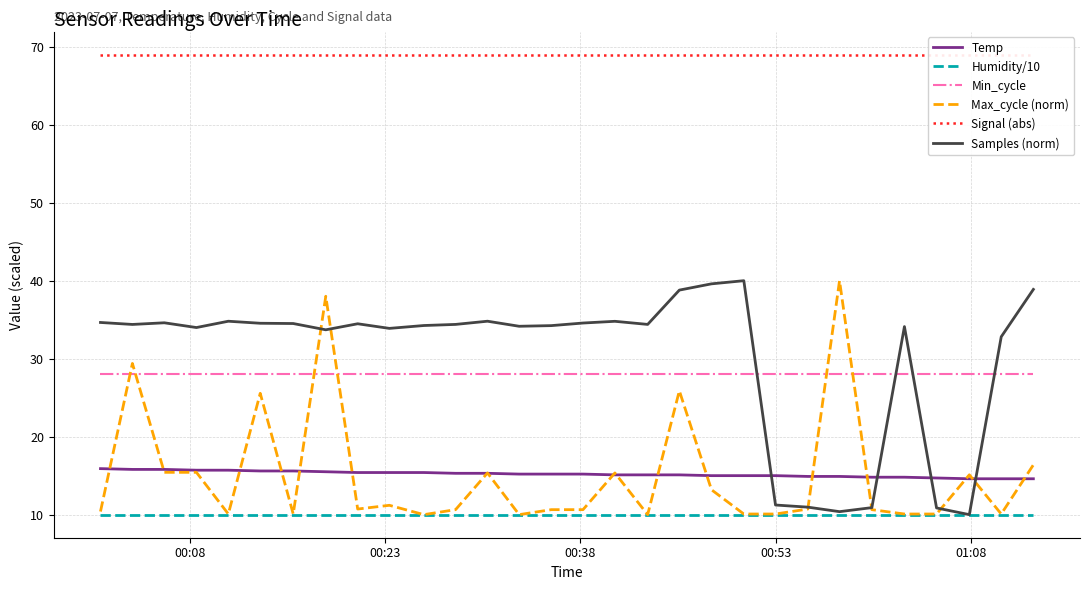

What is the highest value of the Max_cycle (norm) series?

40.0